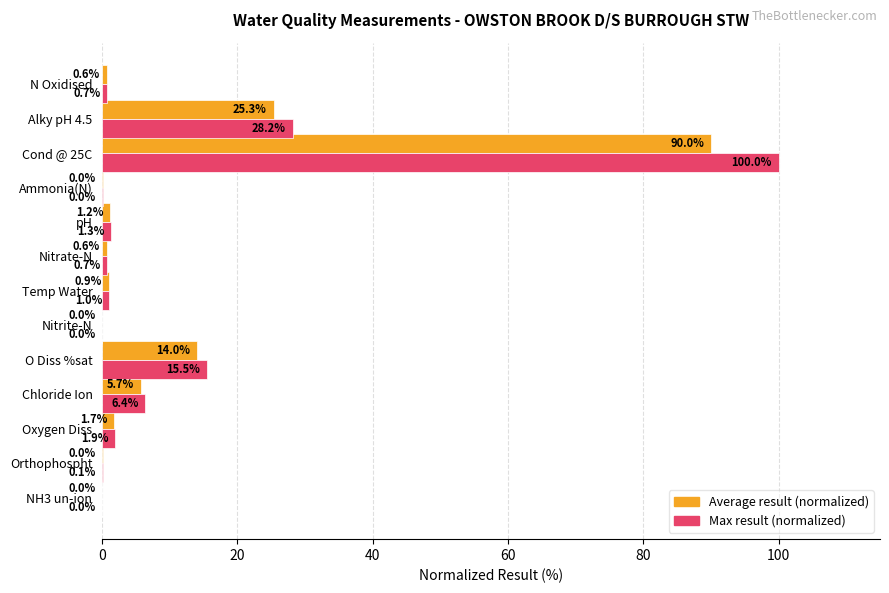

Which series changed the most between Oxygen Diss and pH?

Max result (normalized)